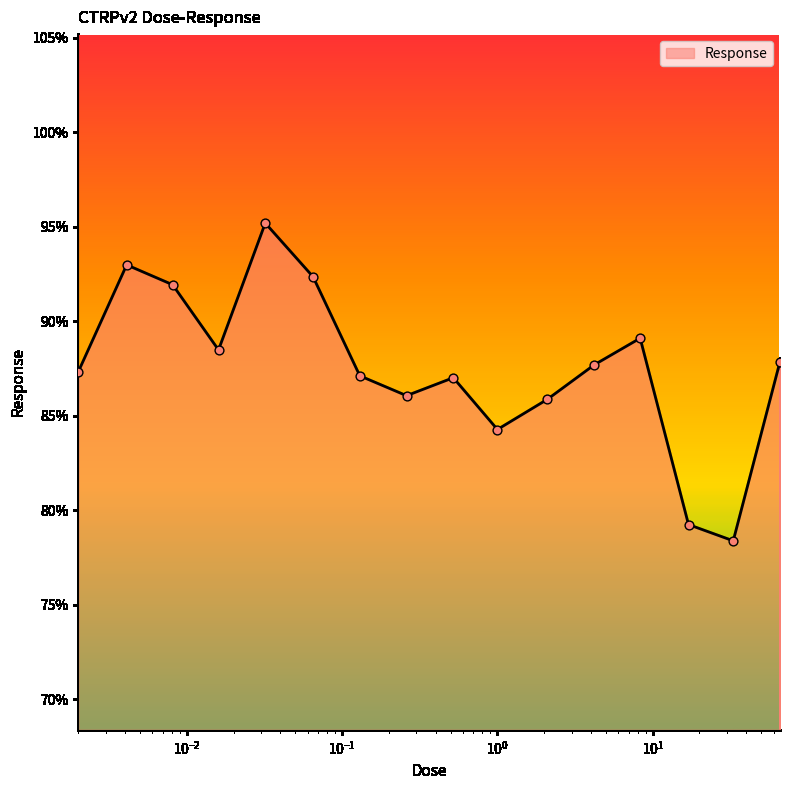

What is the difference between the maximum and minimum values?

16.8